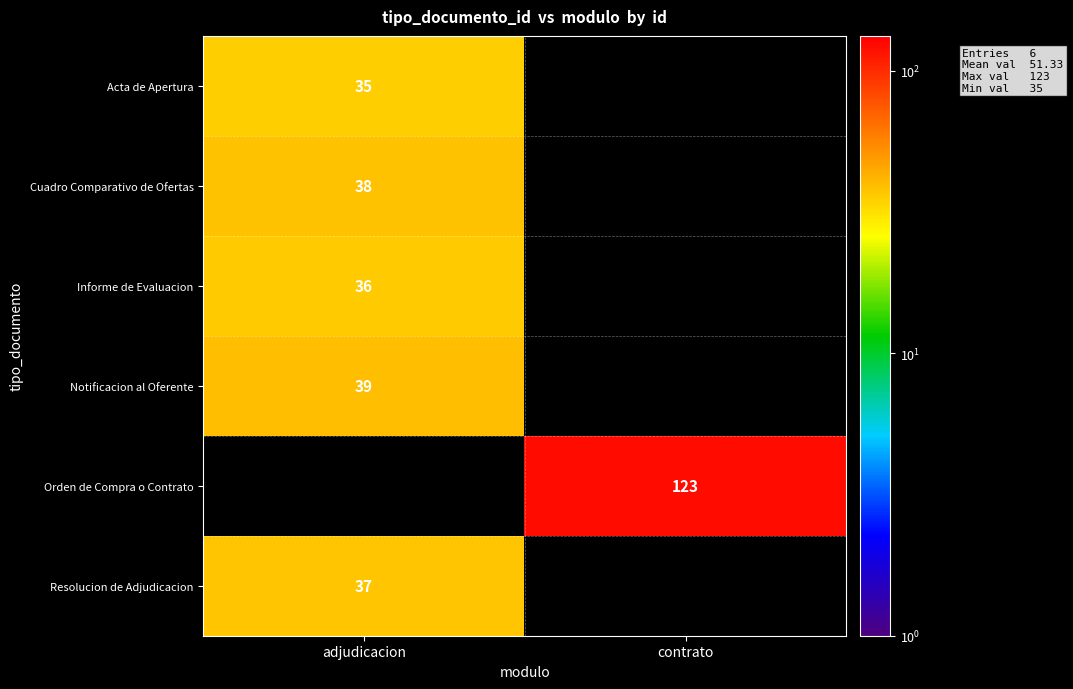

The Informe de Evaluacion series shows 54 at adjudicacion. True or false?

False